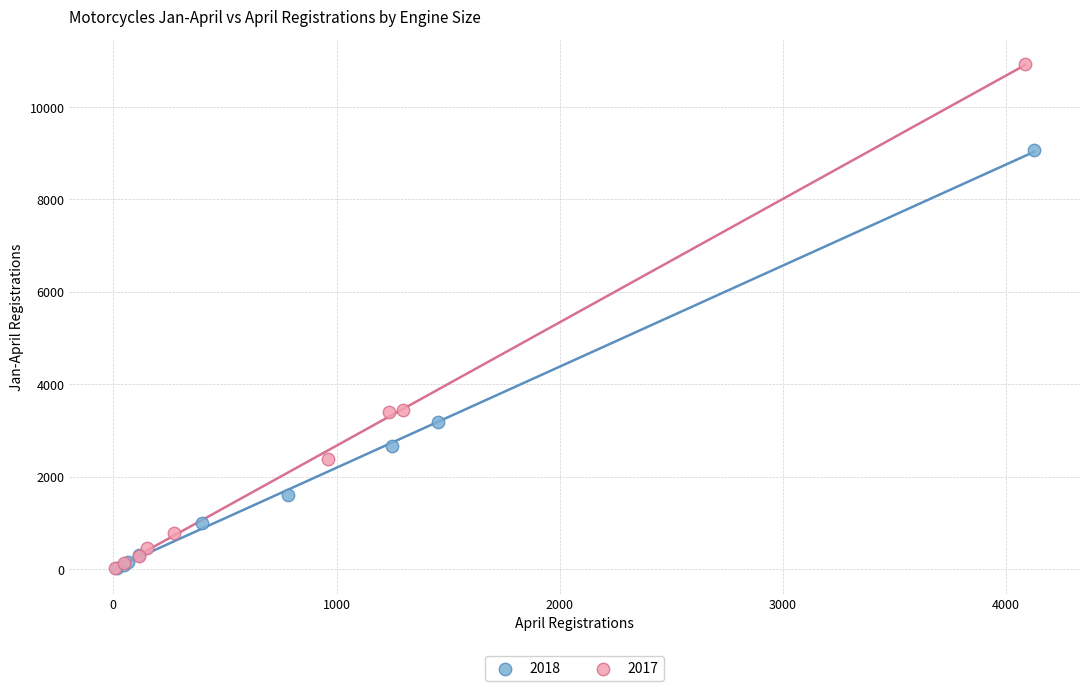

Which series reaches the maximum Y coordinate?

2017